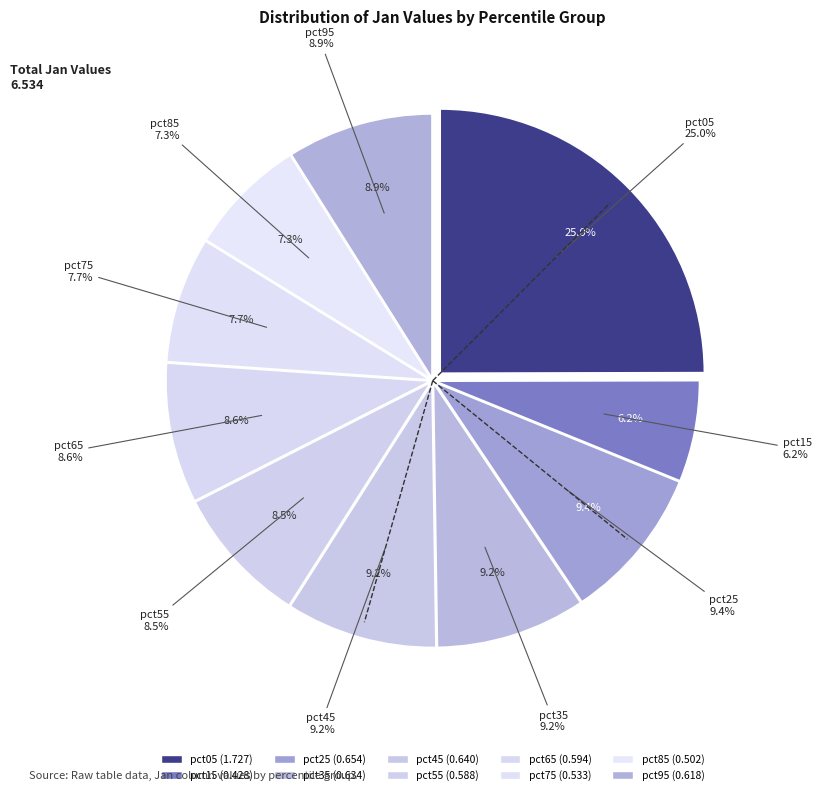

Does pct55 represent more than half of the total?

No